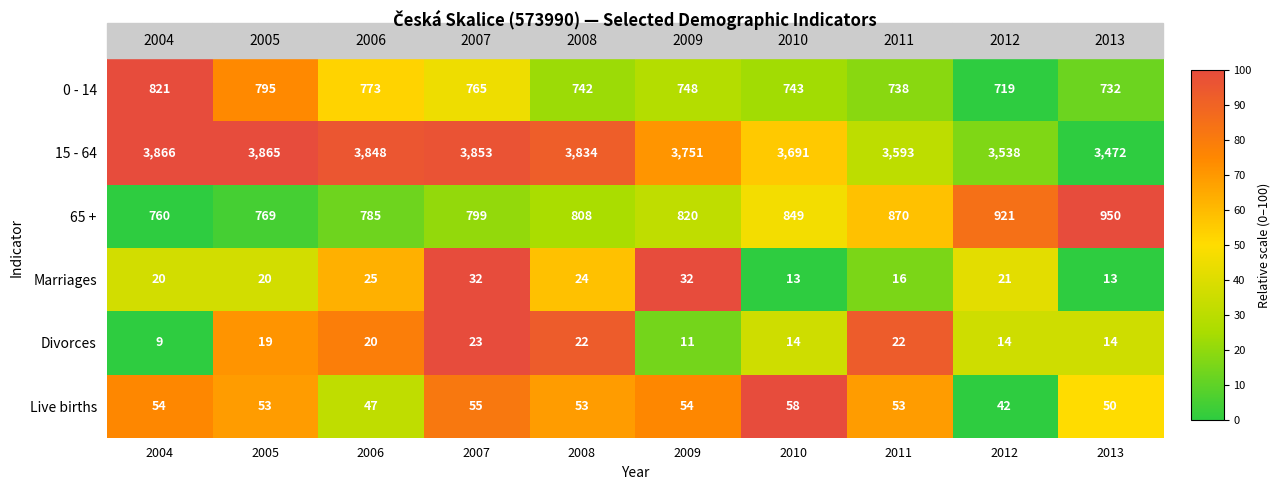

Which series has the widest spread of values?

15 - 64